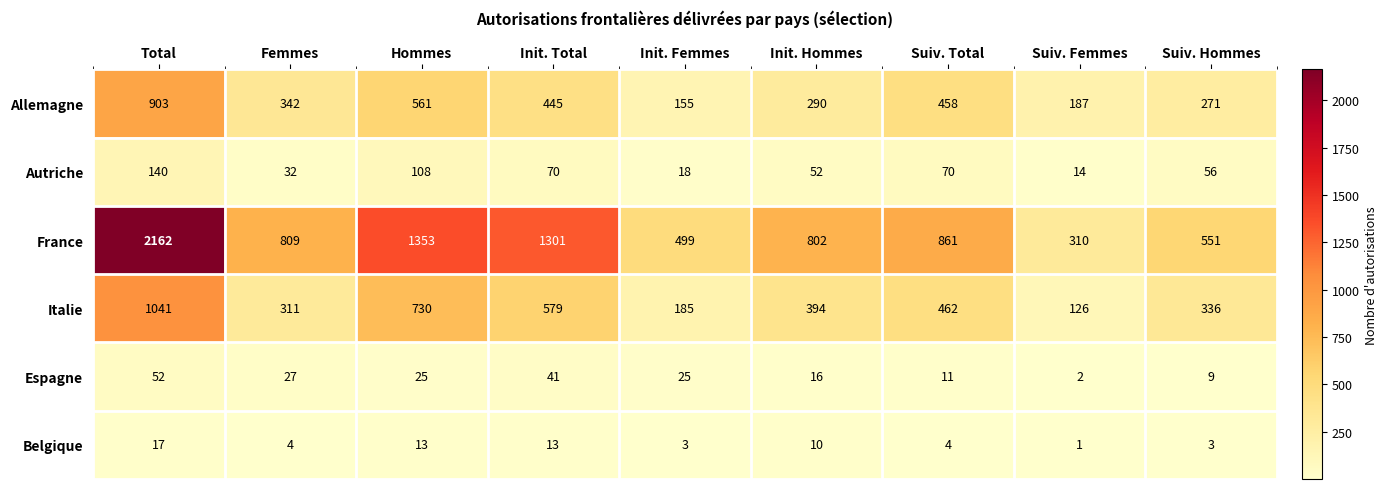

True or false: Autriche has a value of 45 at Femmes.

False